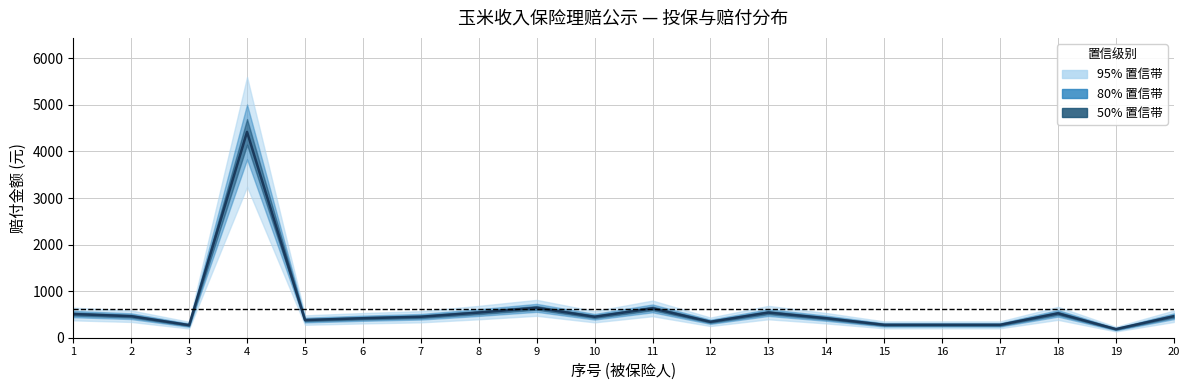

At which category does the chart reach its peak across all series?

4